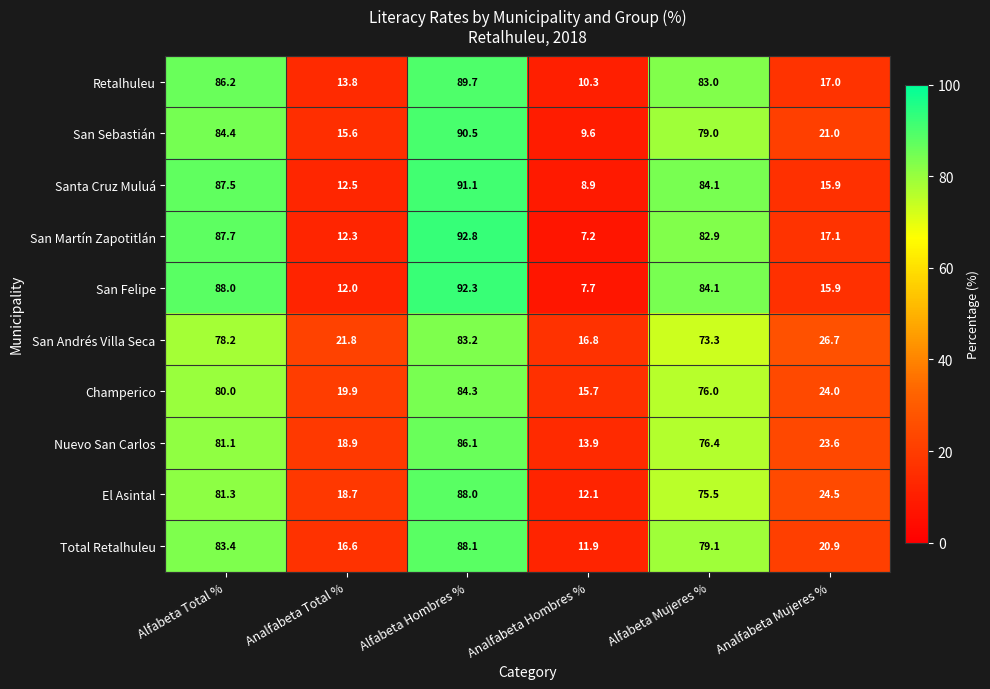

Between Alfabeta Total % and Analfabeta Hombres %, which series saw the biggest shift?

San Martín Zapotitlán